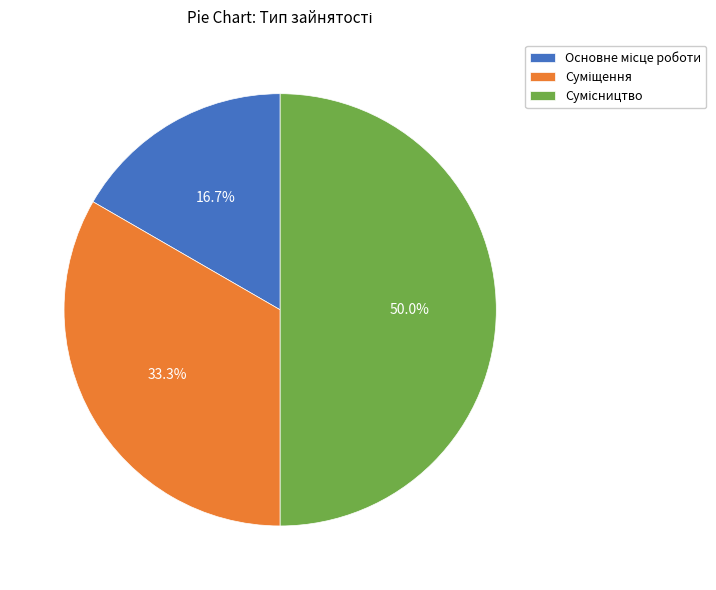

How many segments does this pie chart have?

3